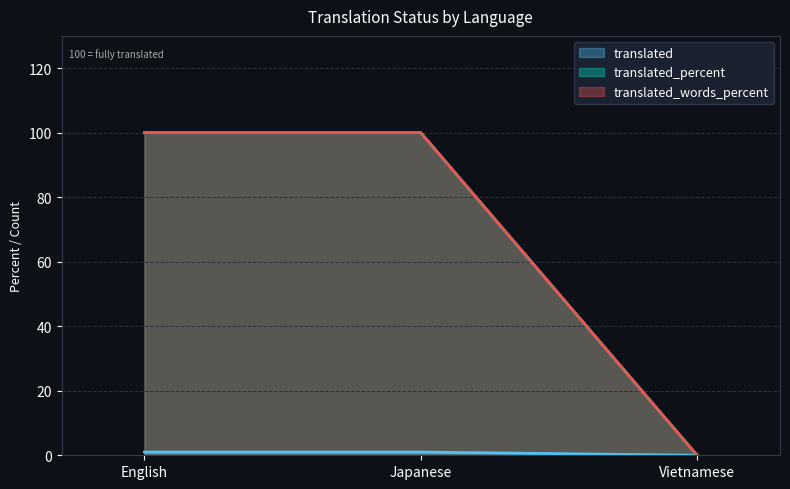

Is it true that translated_percent equals 100 at English?

True